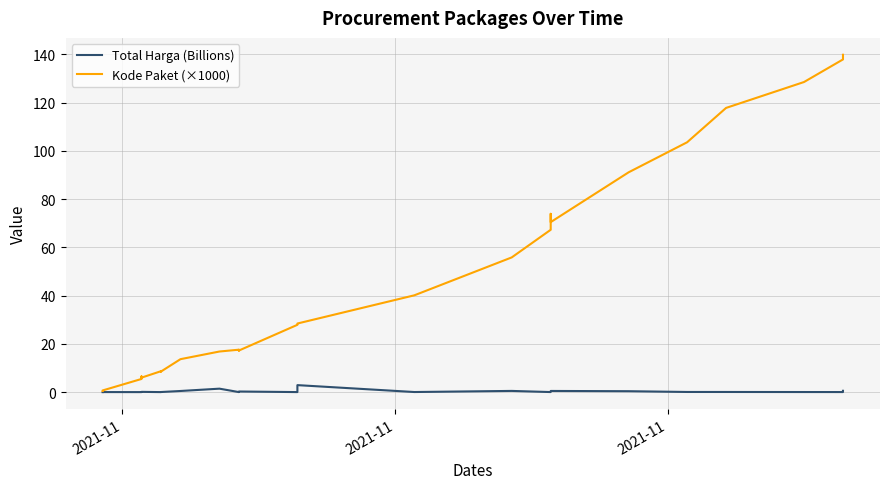

True or false: Kode Paket (×1000) and Total Harga (Billions) cross at least once.

False